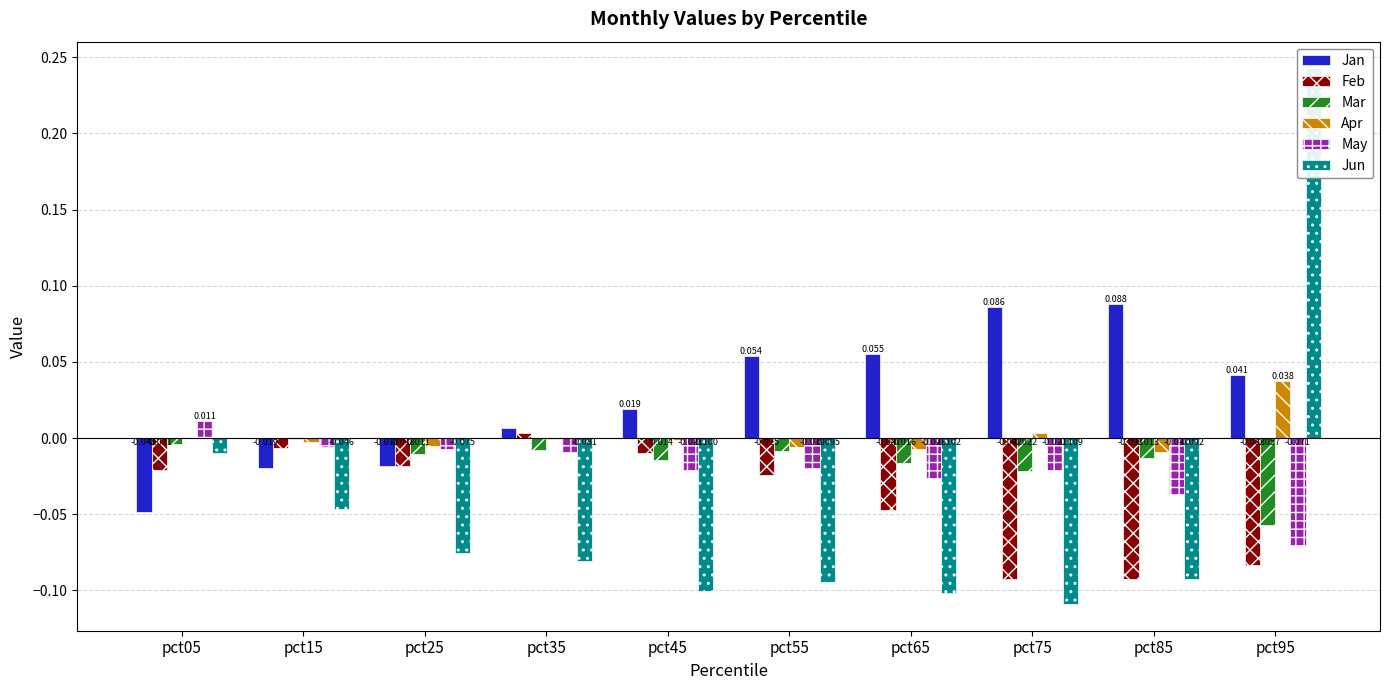

Where does the Jan series first go above 0?

pct35